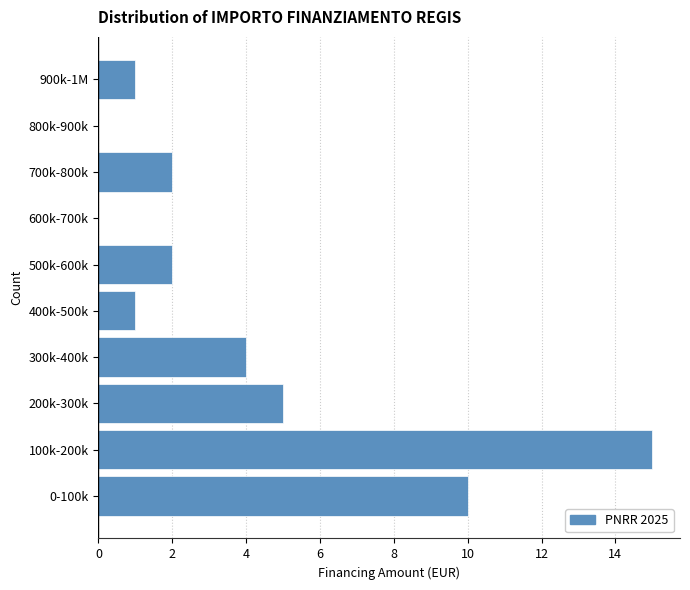

Reading bottom to top, extract all data points from this chart.

0-100k=10	100k-200k=15	200k-300k=5	300k-400k=4	400k-500k=1	500k-600k=2	600k-700k=0	700k-800k=2	800k-900k=0	900k-1M=1